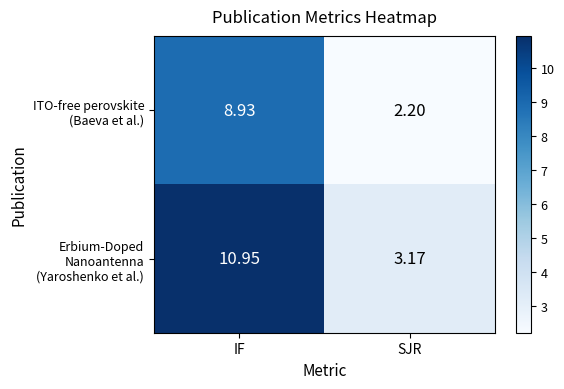

At which category is the sum across all series the highest?

IF